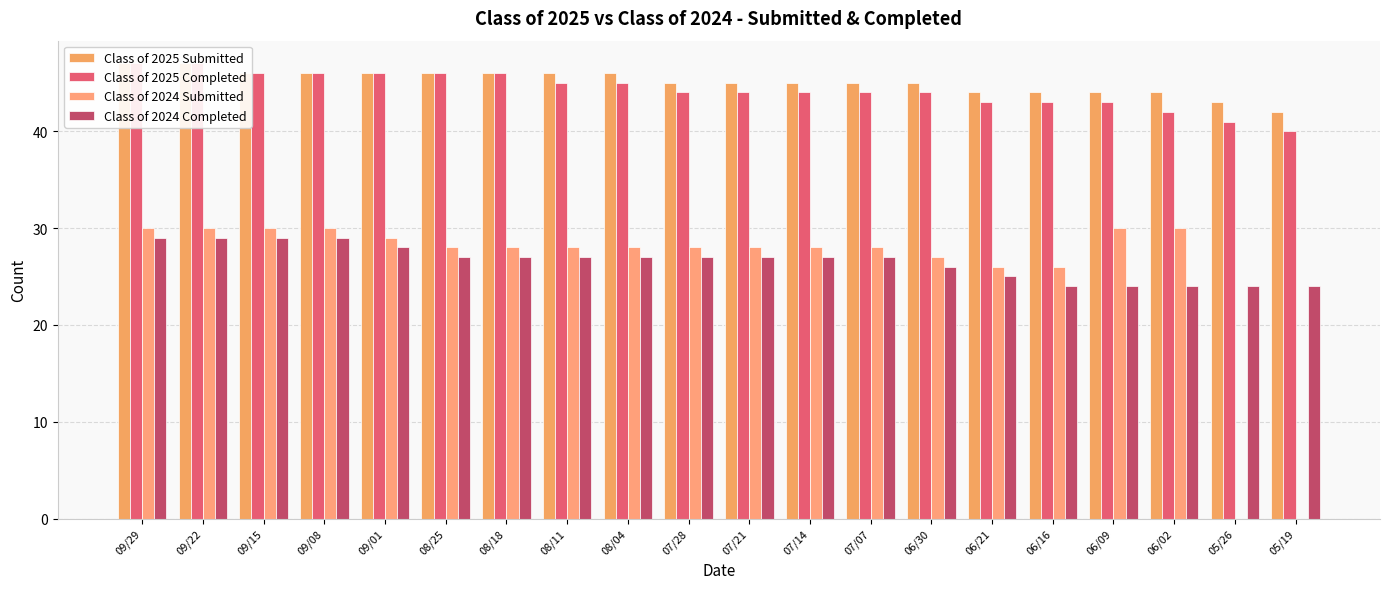

What is the highest value of the Class of 2024 Submitted series?

30